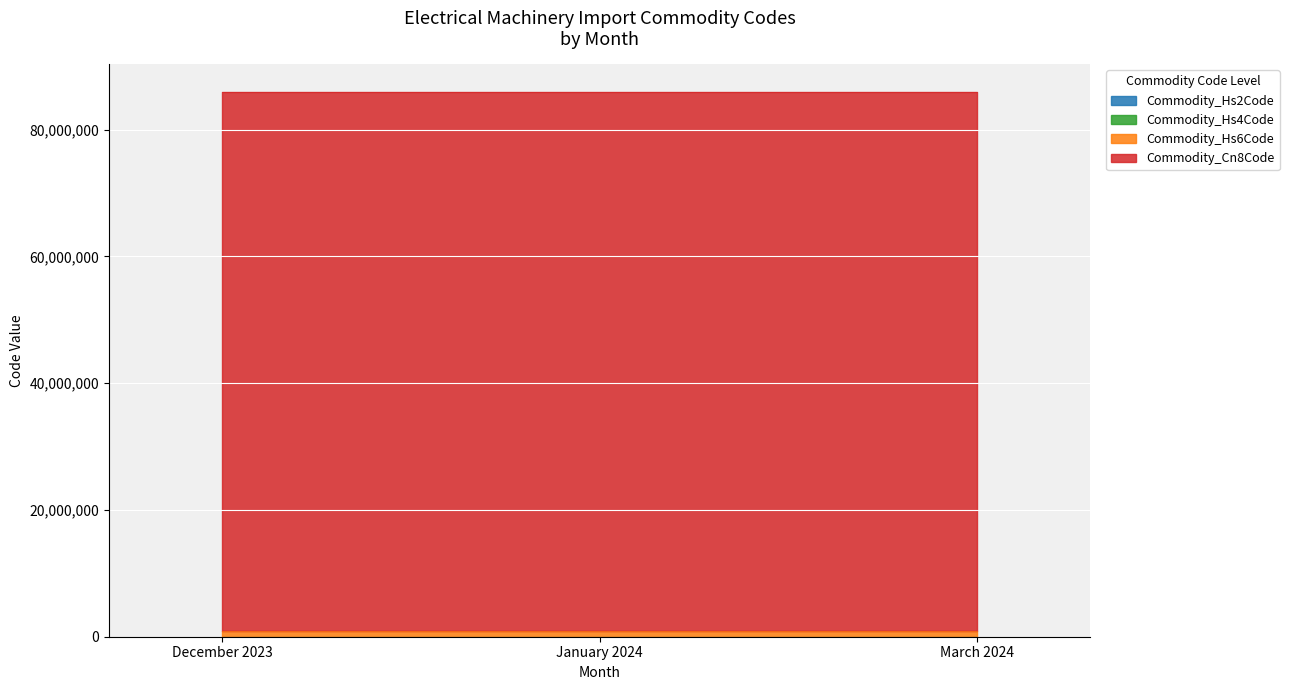

List the series in order of their peak value, highest first.

Commodity_Cn8Code, Commodity_Hs6Code